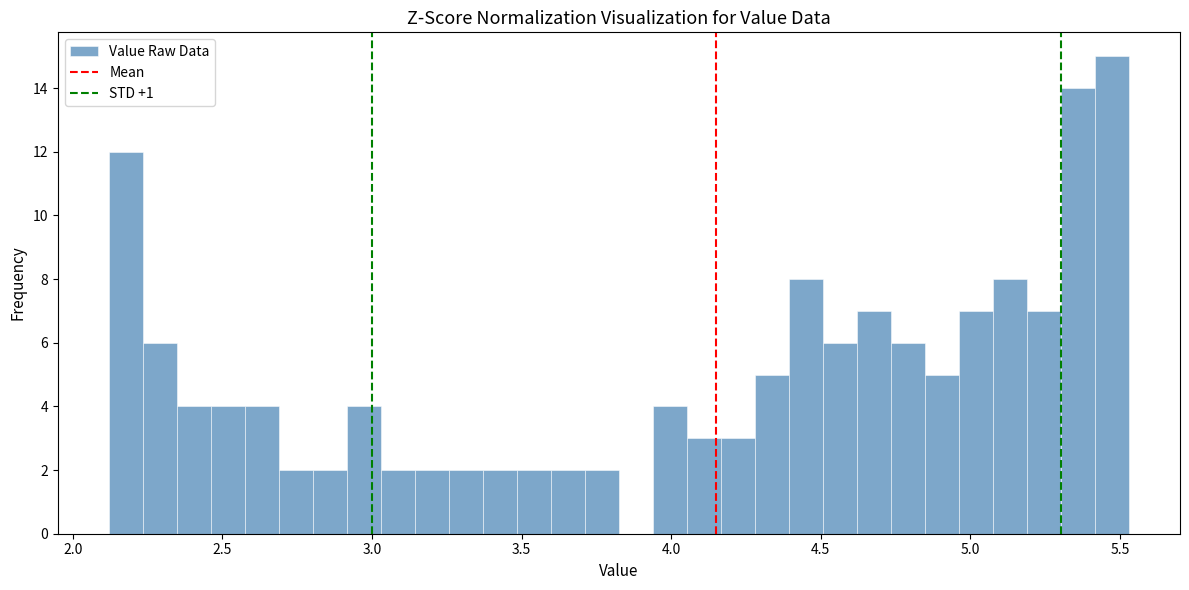

Read against the x-axis, roughly where is the centre of the tallest bar?

5.45